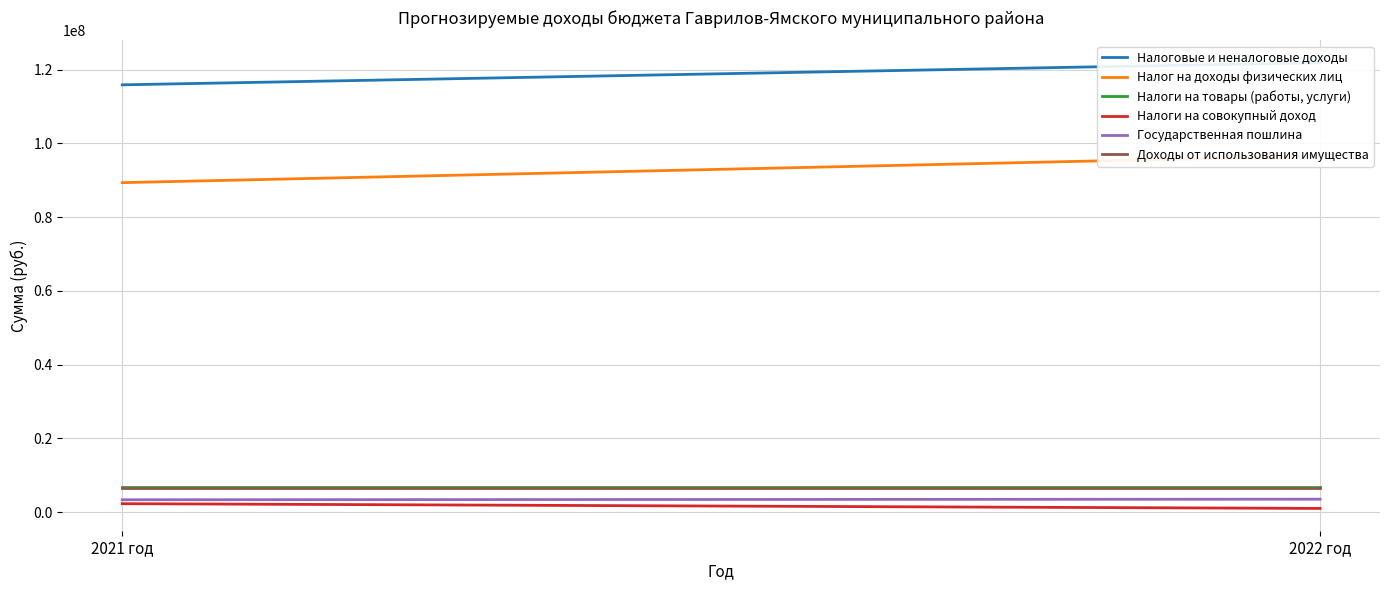

The value of Налог на доходы физических лиц at 2022 год is 96616000. True or false?

True